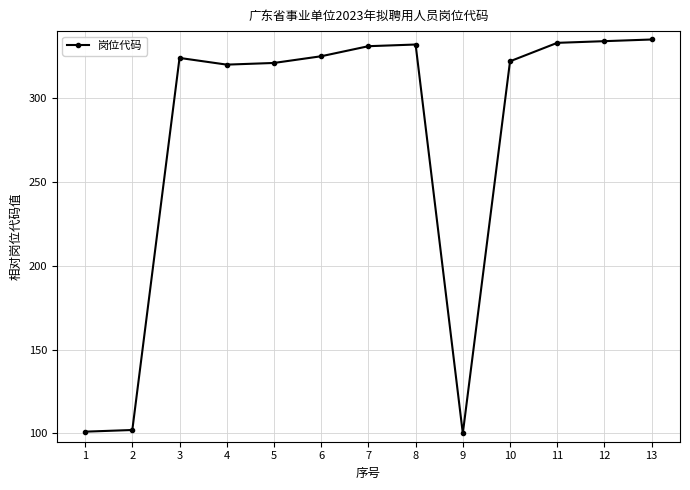

What is the smallest value displayed?

100